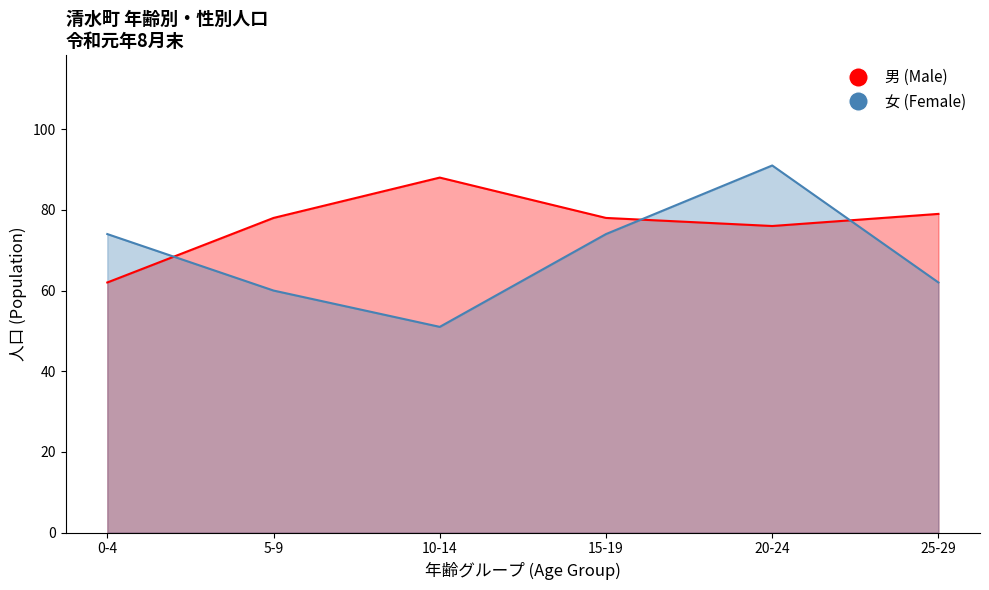

Is it true that 男 (Male) equals 78 at 15-19?

True